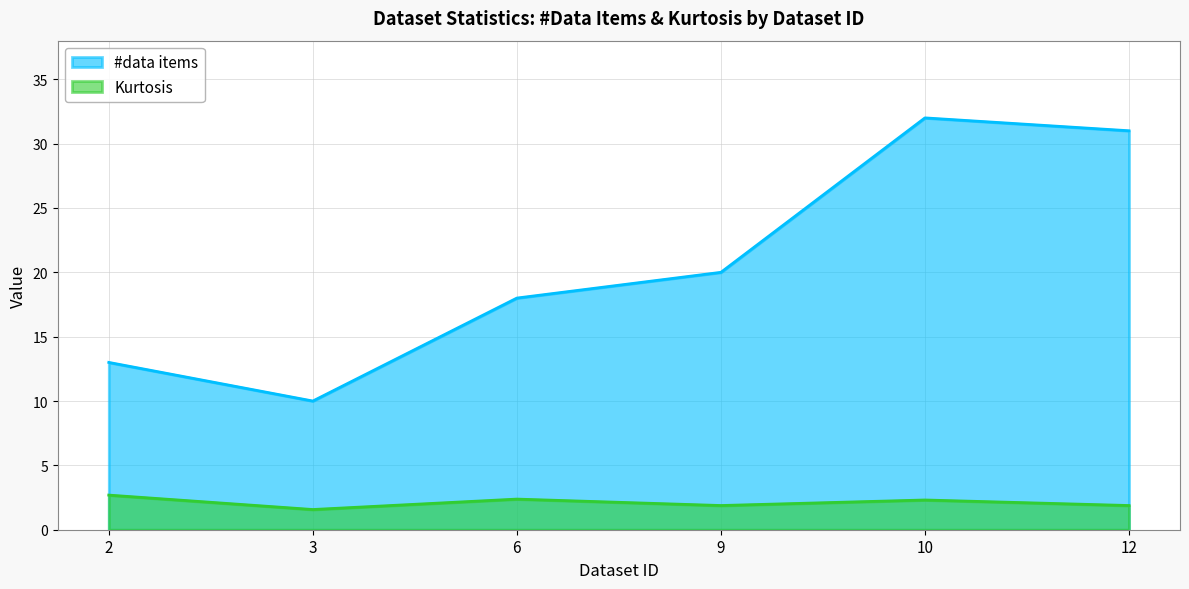

How many lines are shown in the chart?

2